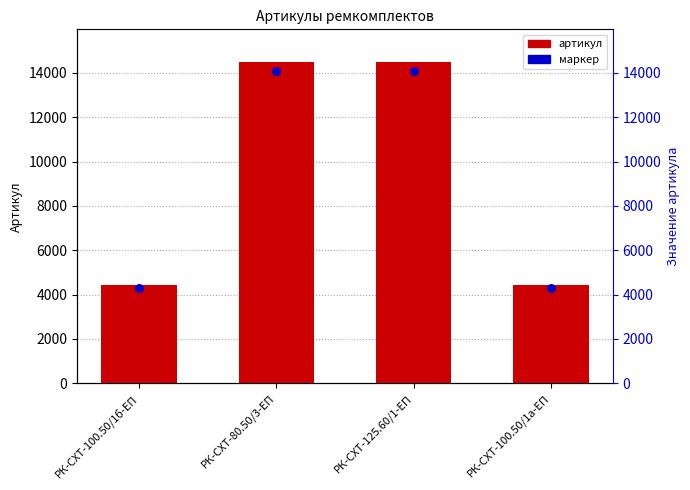

At which category is the sum across all series the highest?

РК-СХТ-125.60/1-ЕП